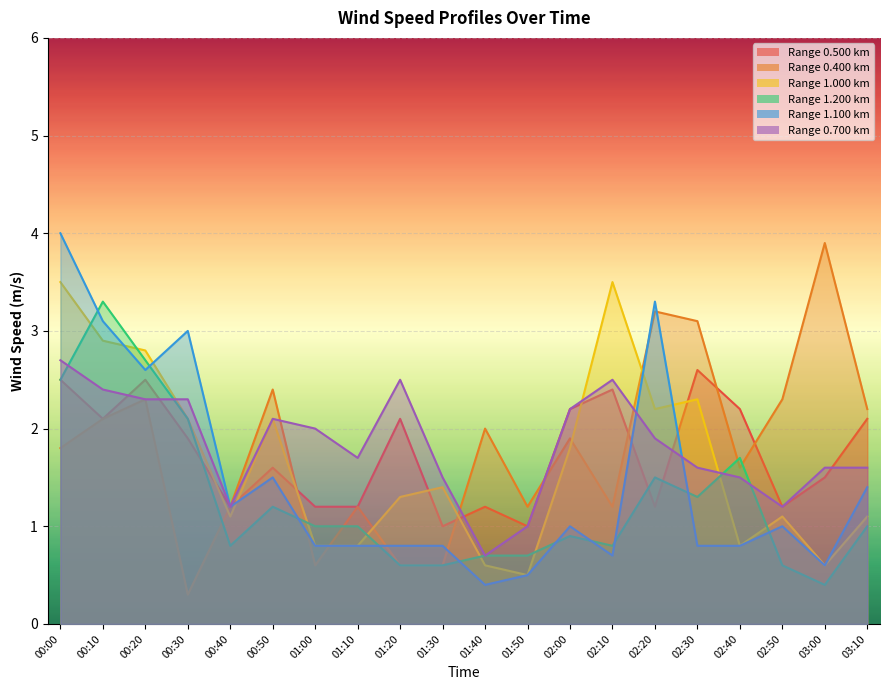

What is the value of the 1.000 point at the 9th from the left?

1.3